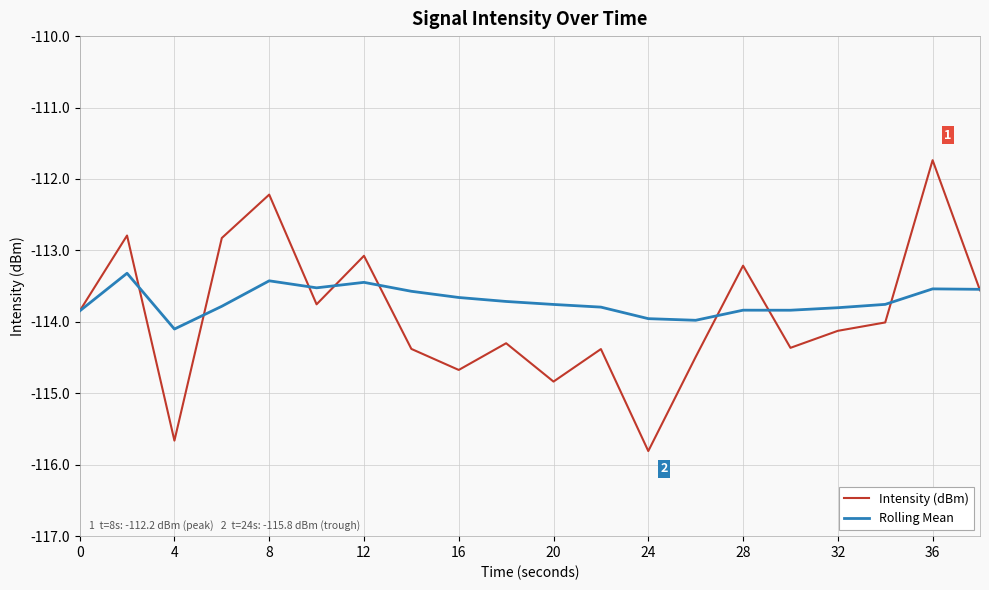

True or false: Intensity (dBm) and Rolling Mean intersect in this chart.

True